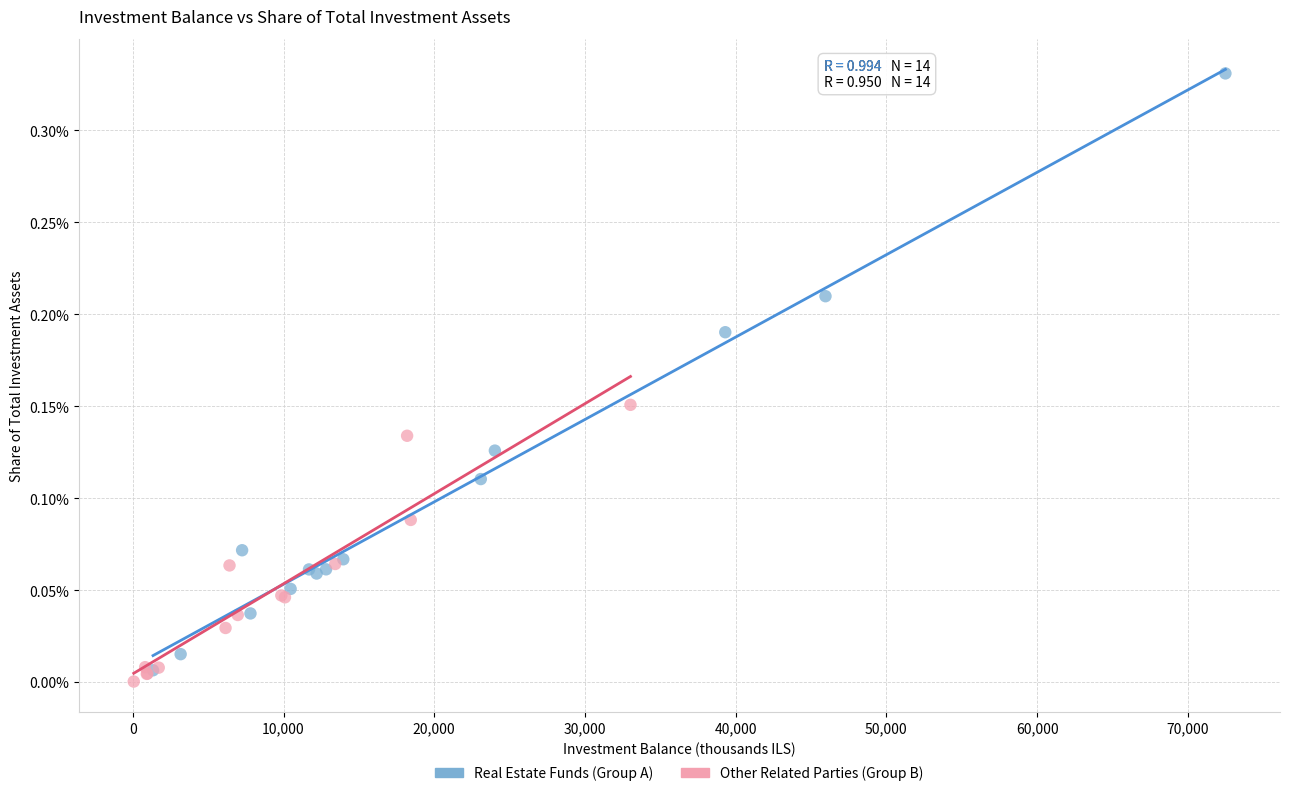

Which series reaches the maximum Y coordinate?

Real Estate Funds (Group A)